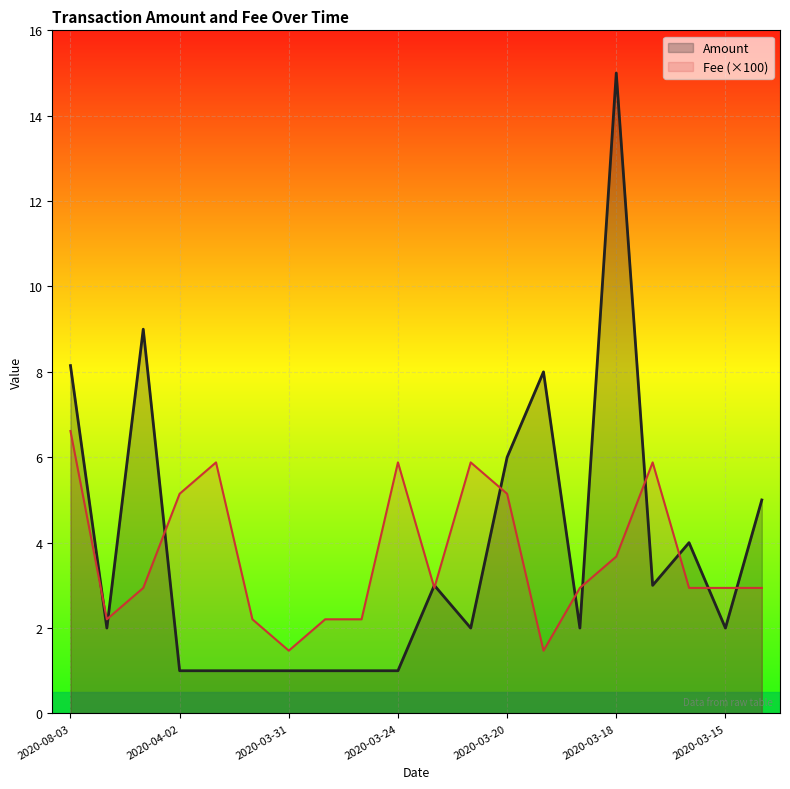

Which series changed the most between 2020-03-24 and 2020-03-19?

Amount